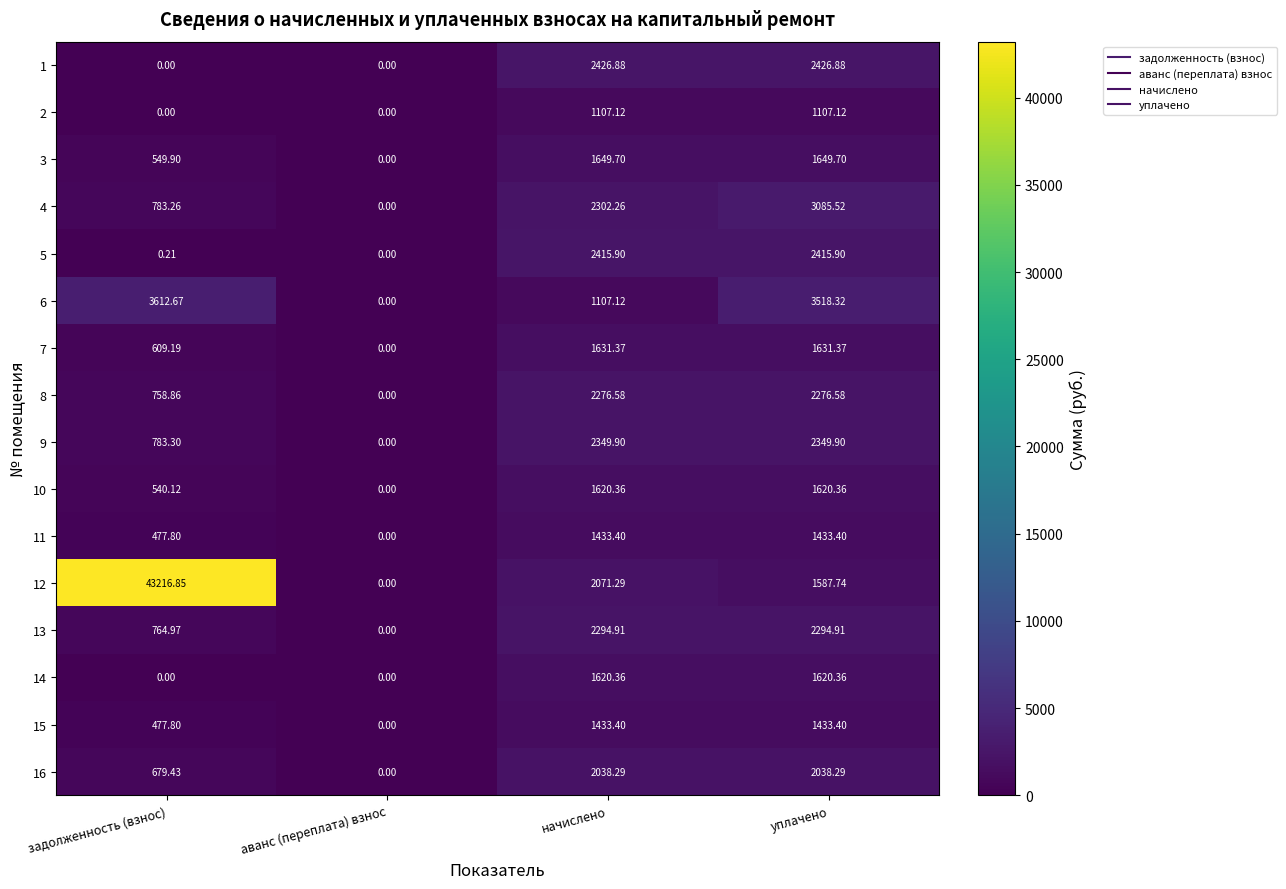

Where does the 8 series first go above 2276?

начислено